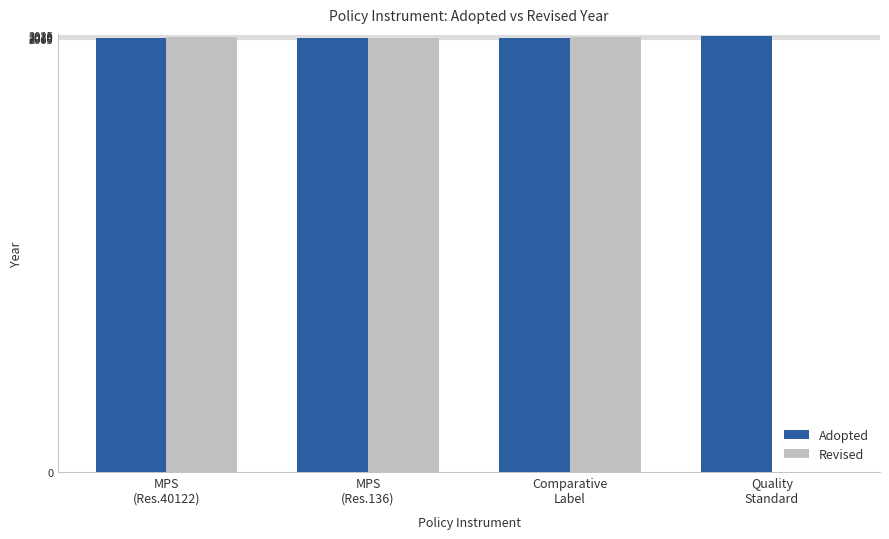

Which series has the largest total across all categories?

Adopted